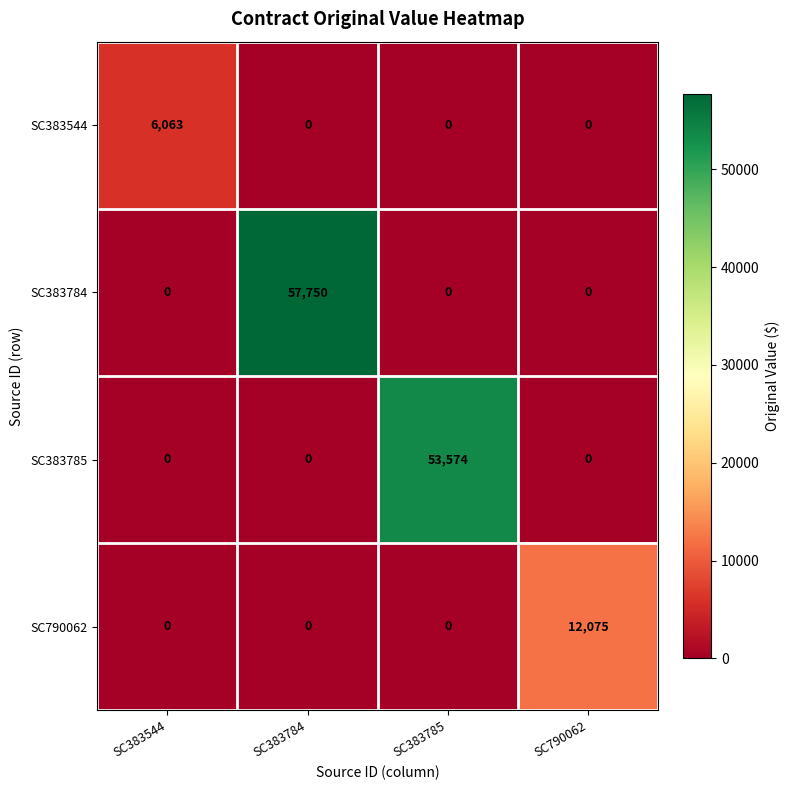

Which series has the largest total across all categories?

SC383784